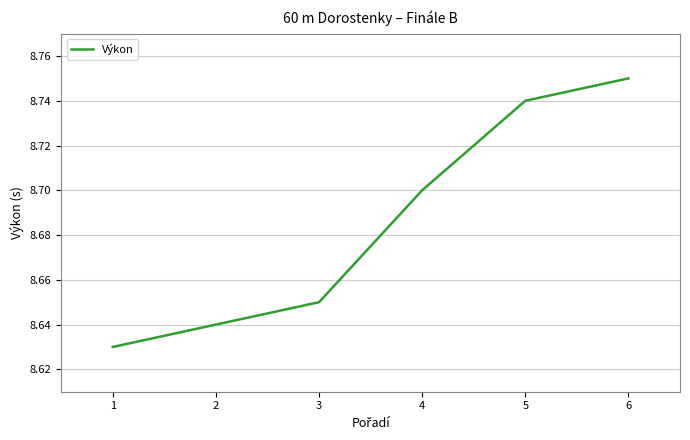

Between 1 and 6, which is larger?

6